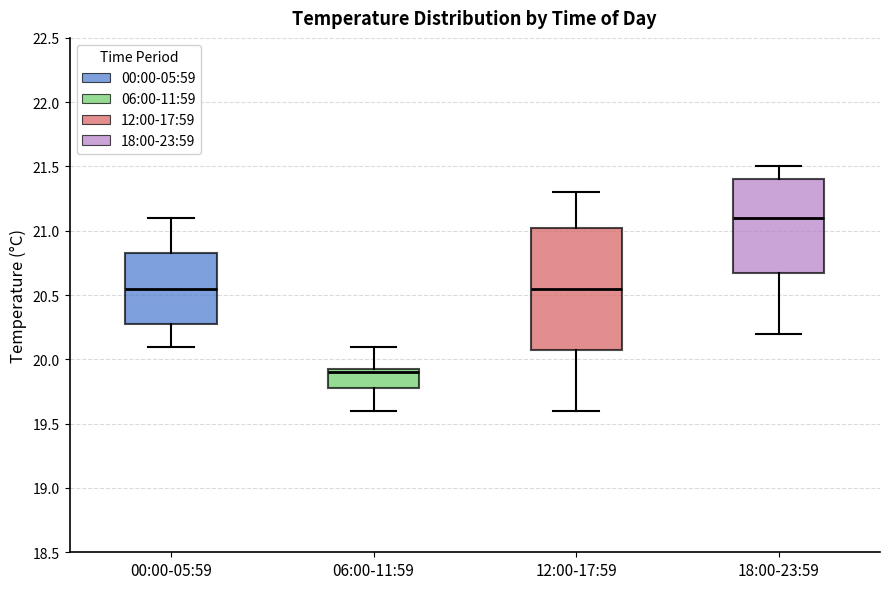

Where is the upper edge of the box for 06:00-11:59 on the y-axis? The values are not printed on the chart, so give them approximately, as read against the axis.

19.95